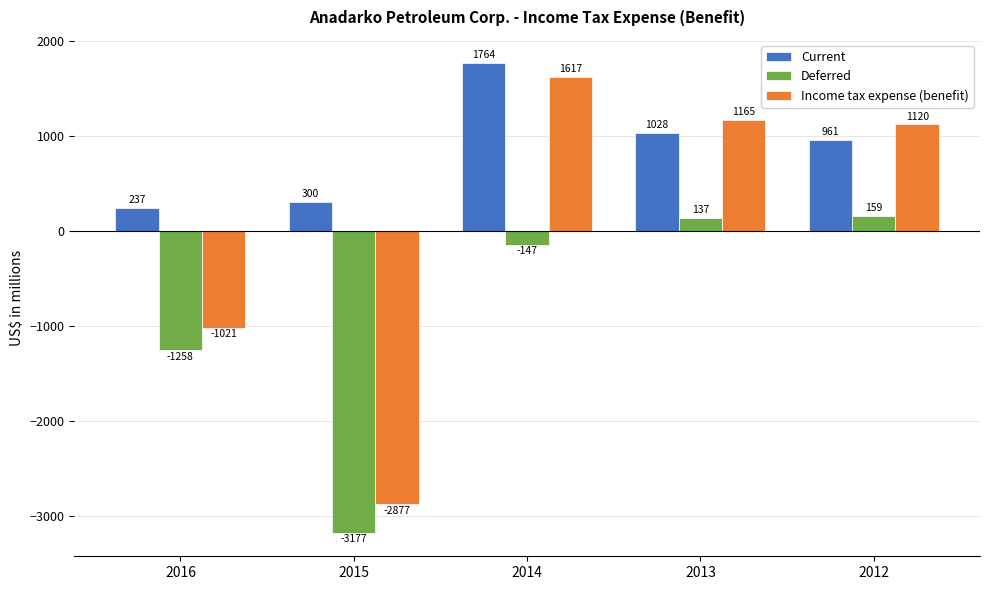

What is the minimum value for Deferred?

-3177